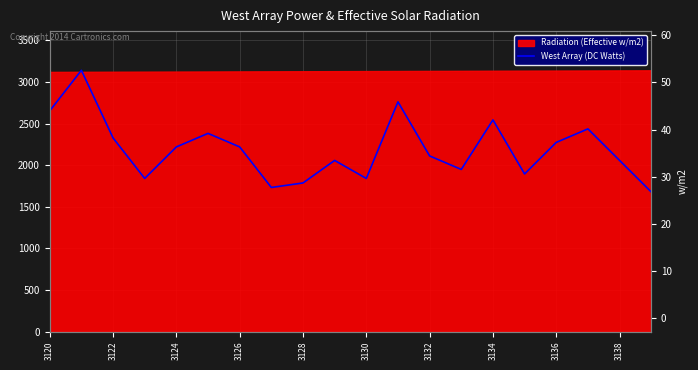

What is the average value?

2194.6